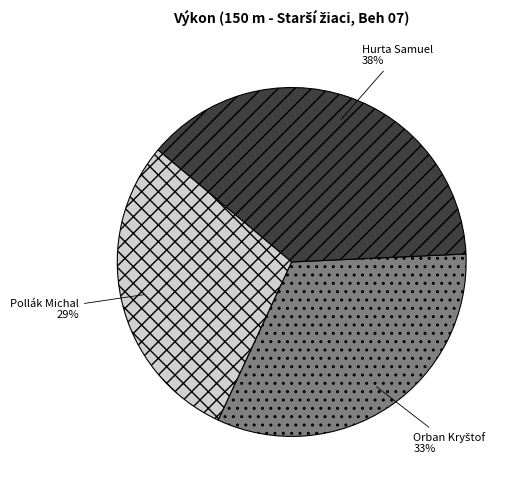

Is there a majority slice in this chart?

No